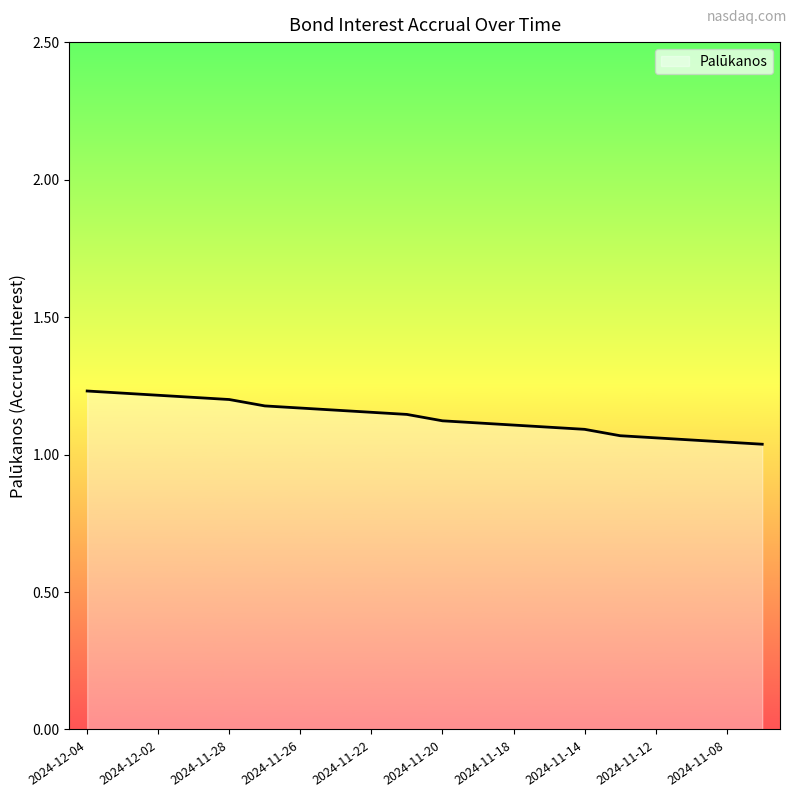

How many values are between 1 and 2?

20